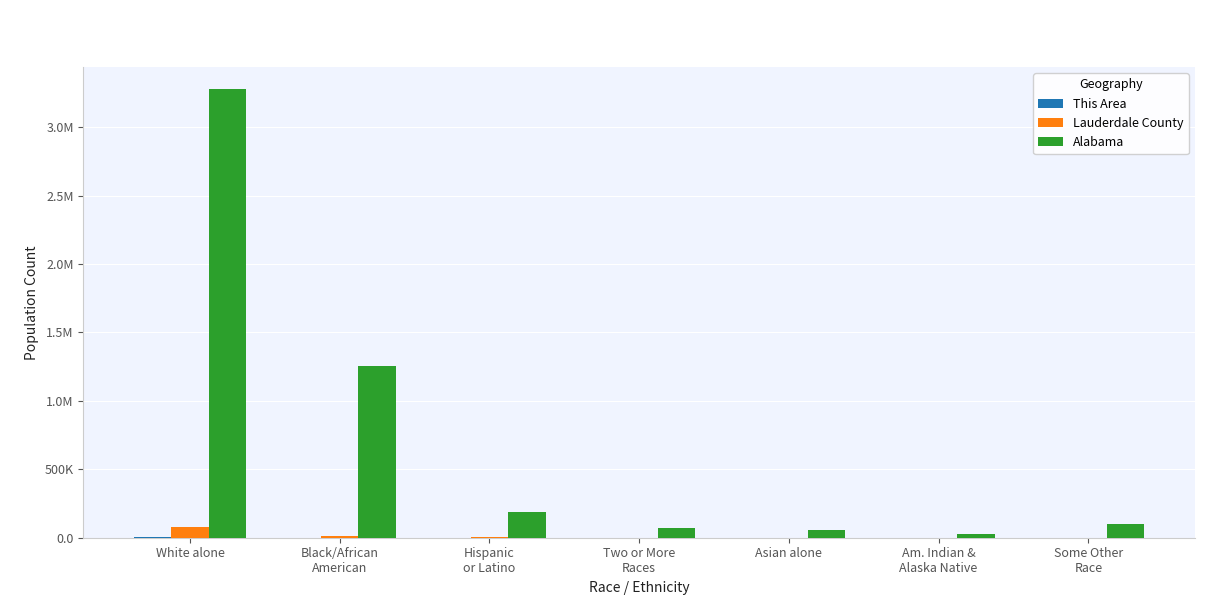

Rank the series at White alone from lowest to highest value.

This Area, Lauderdale County, Alabama